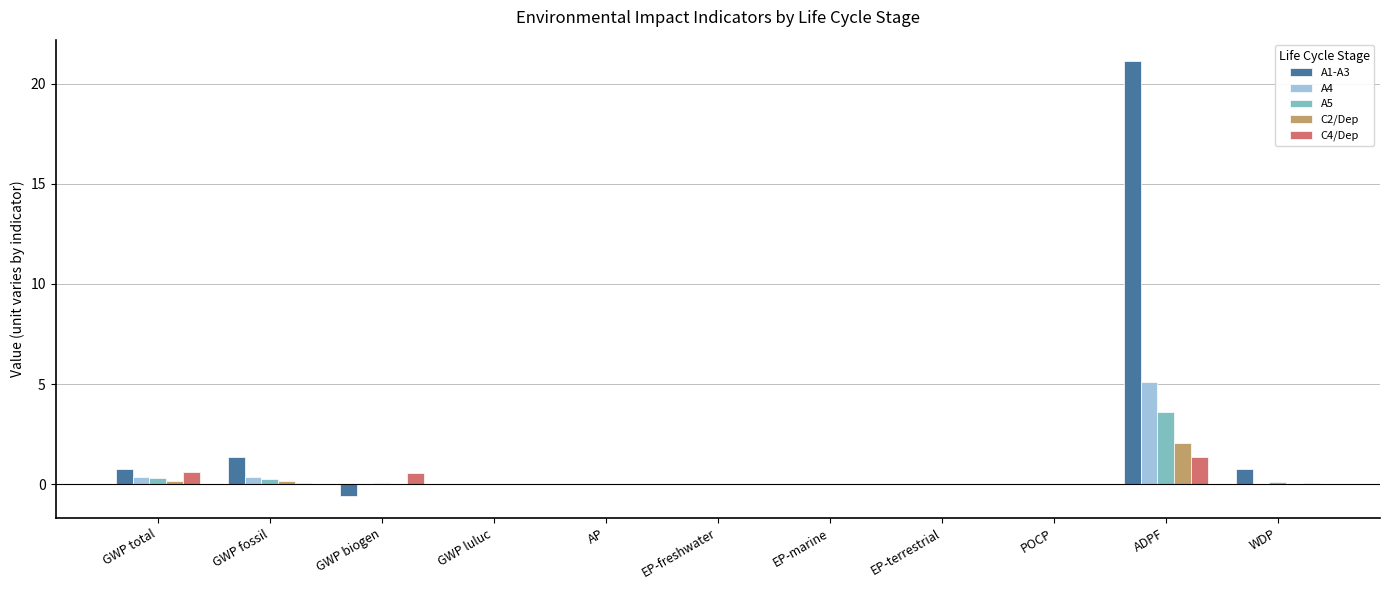

What is the sum of all C4/Dep values?

2.6